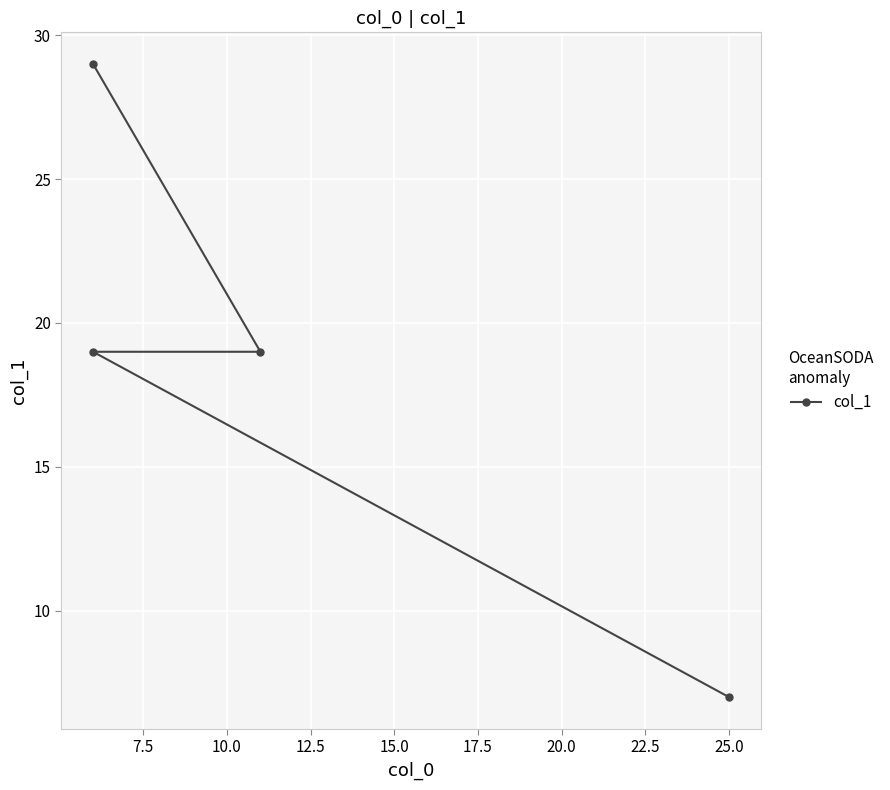

Approximately how many times larger is the value at 12.5 compared to 7.5?

0.4